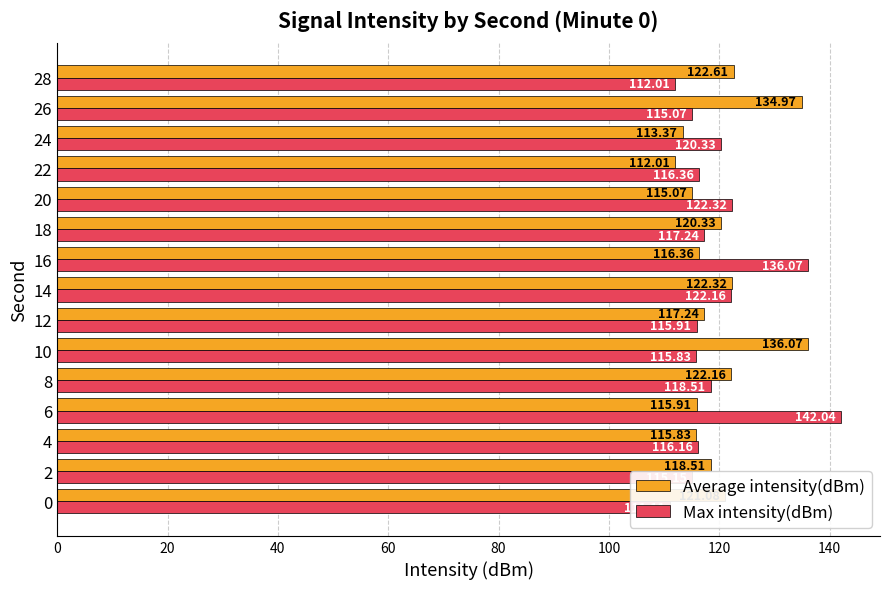

What is the value of the Average intensity(dBm) bar at the 1st from the left?

121.1